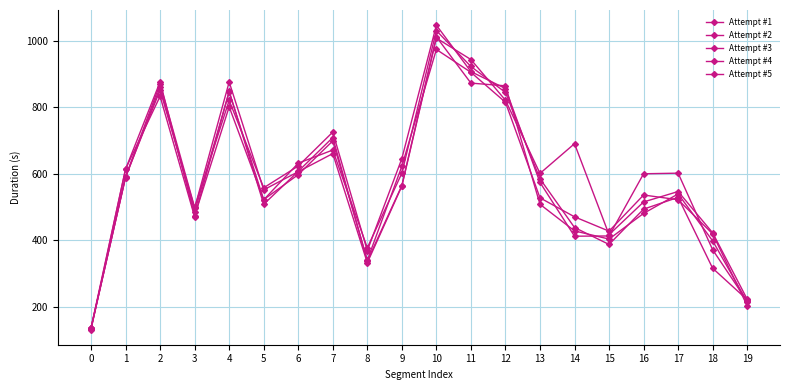

List the series in order of their peak value, lowest first.

Attempt #5, Attempt #2, Attempt #3, Attempt #4, Attempt #1